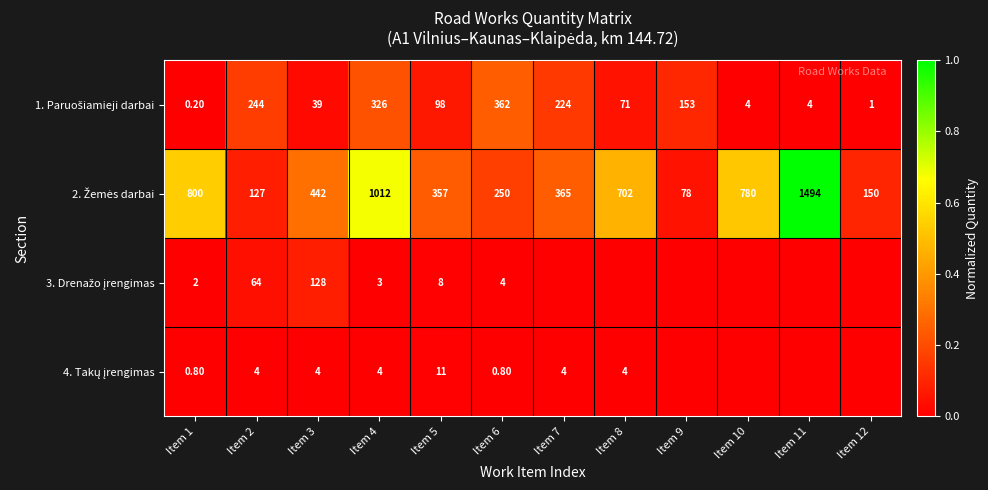

What is the total value across all series at Item 1?

803.0